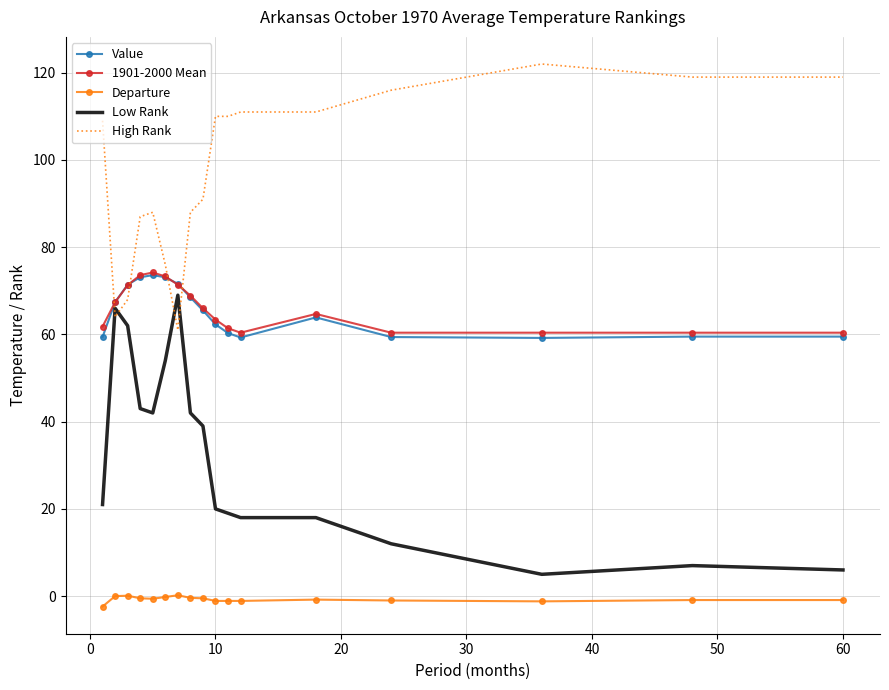

Which series has the largest total across all categories?

High Rank